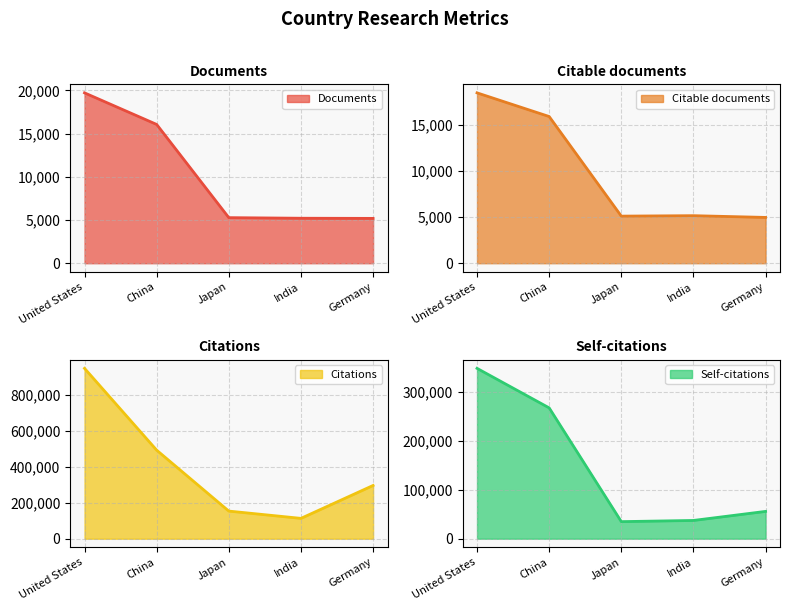

Is it true that Documents equals 1846 at Japan?

False